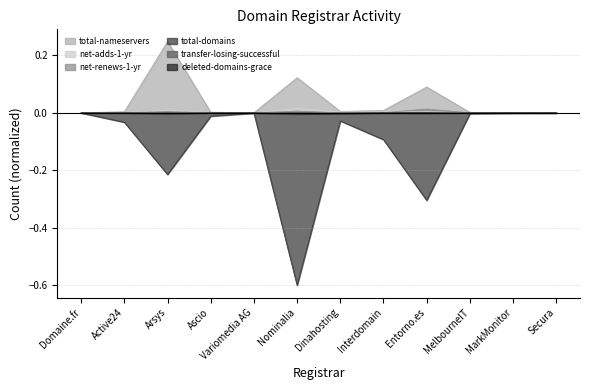

The value of net-adds-1-yr at Interdomain is 0.0. True or false?

True